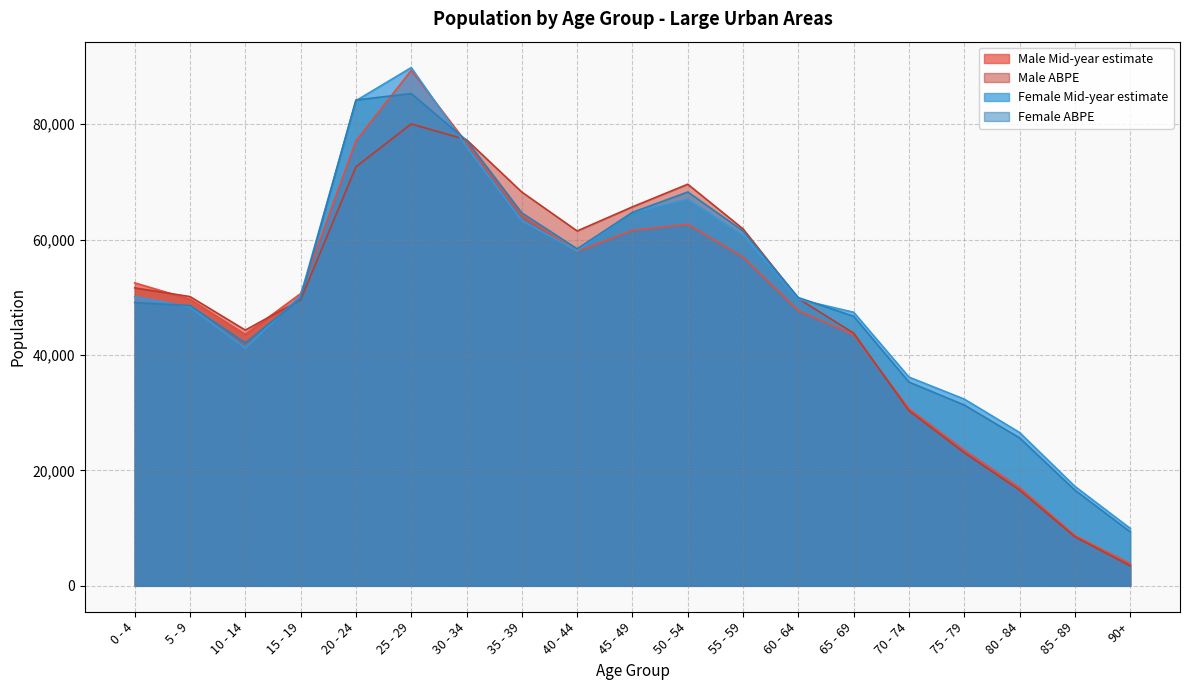

The value of Male ABPE at 40 - 44 is 61483. True or false?

True